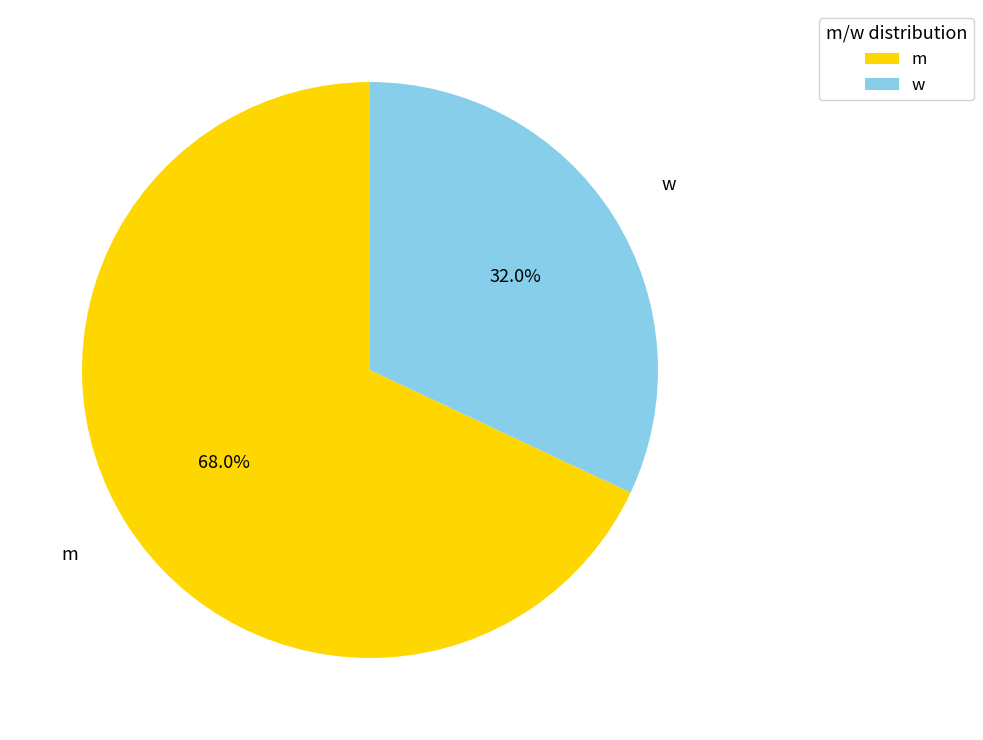

Combined, do w and m account for over 50%?

Yes